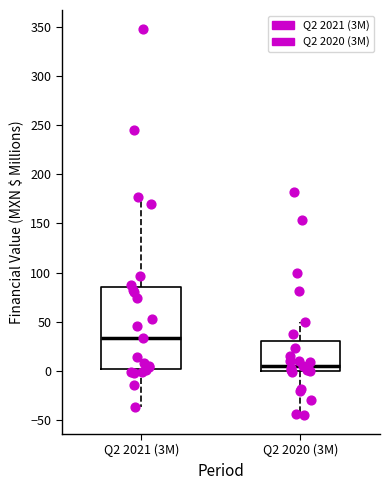

Reading left to right, read every box against the y-axis: the position of its median line, the range the box covers, and the ends of its whiskers. The values are not printed on the chart, so give them approximately, as read against the axis.

Q2 2021 (3M): median 35, box 0 to 85, whiskers -35 to 175
Q2 2020 (3M): median 5, box 0 to 30, whiskers -45 to 50